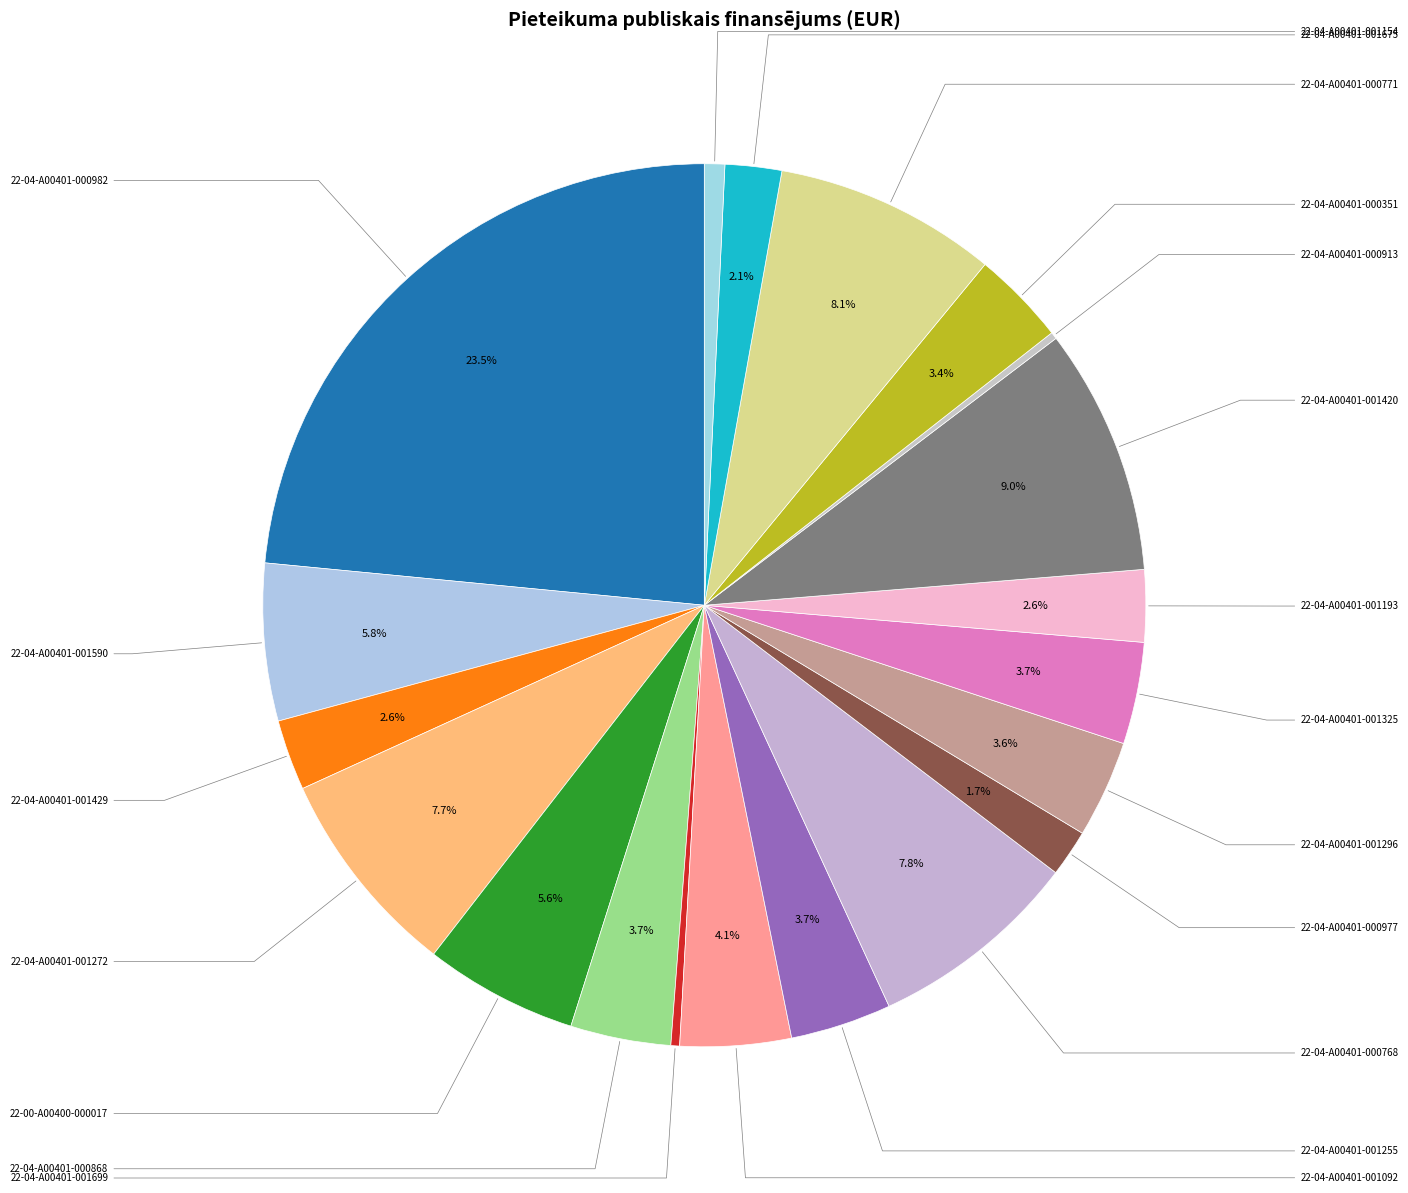

Does 22-04-A00401-001193 represent more than half of the total?

No